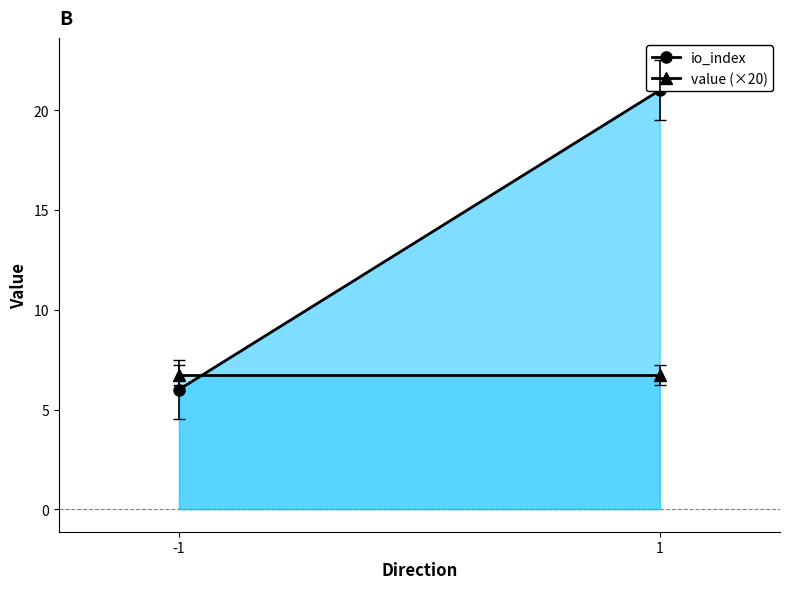

What is the sum of the value (×20) values at 1 and -1?

13.5